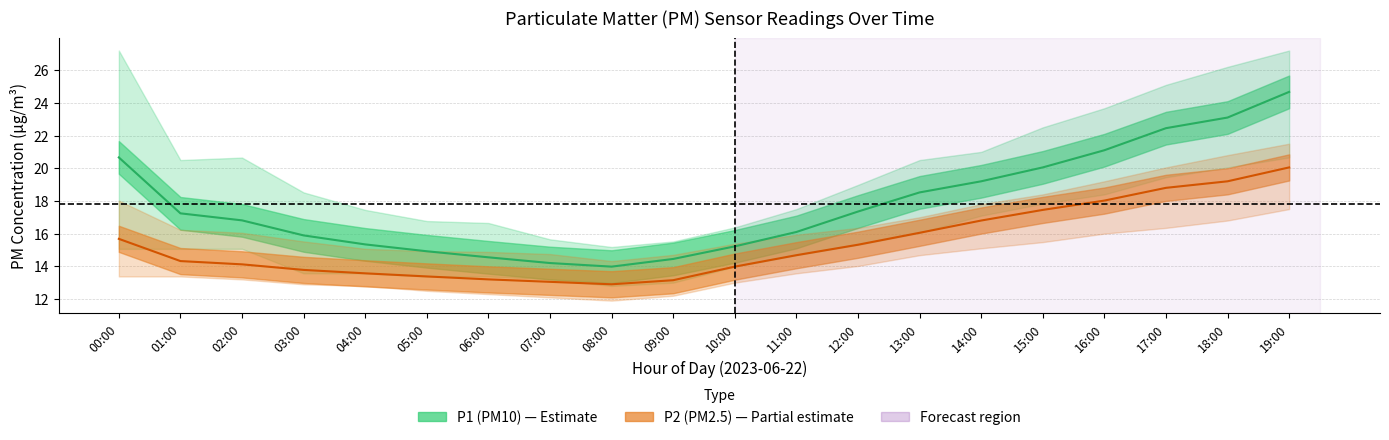

What is the label of the 7th point from the left?

06:00